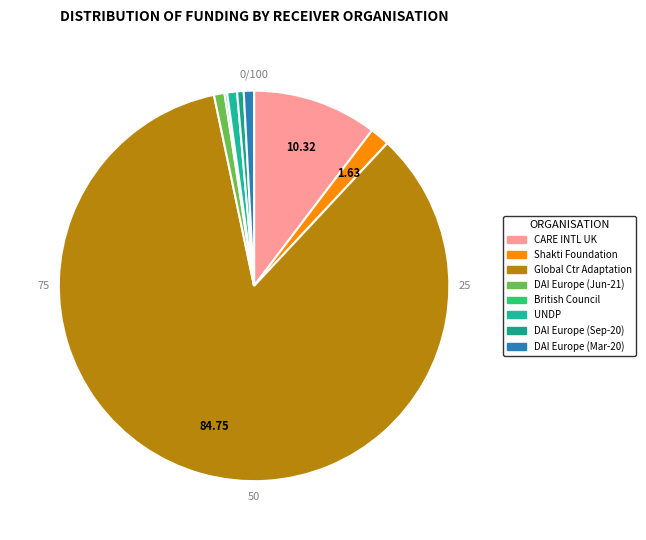

What is the smallest slice in the pie chart?

British Council